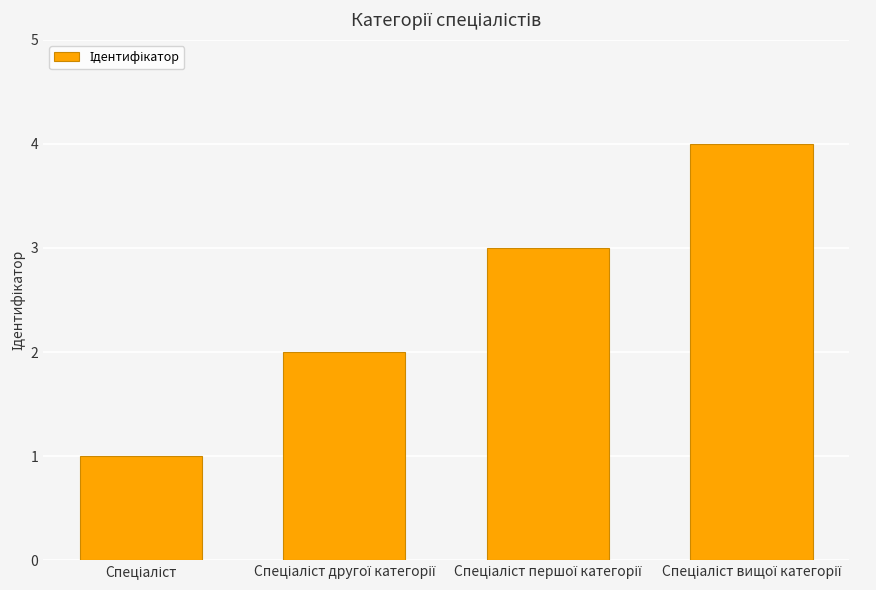

What is the difference between the maximum and minimum values?

3